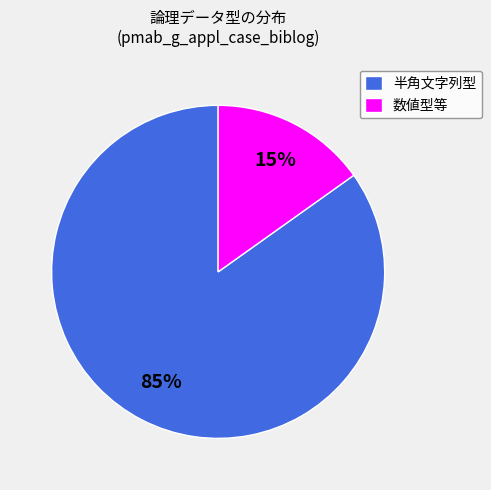

Which slice represents more than half of the pie?

半角文字列型